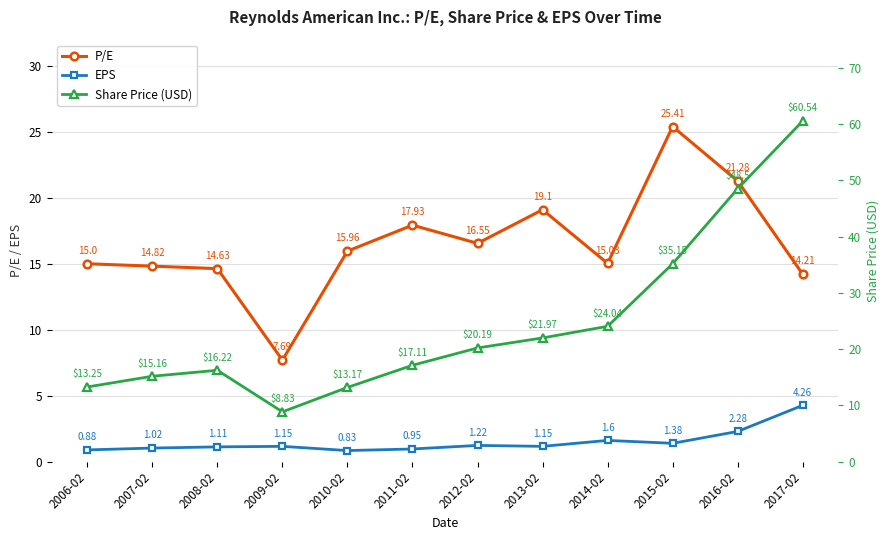

The value of EPS at 2014-02 is 1.6. True or false?

True